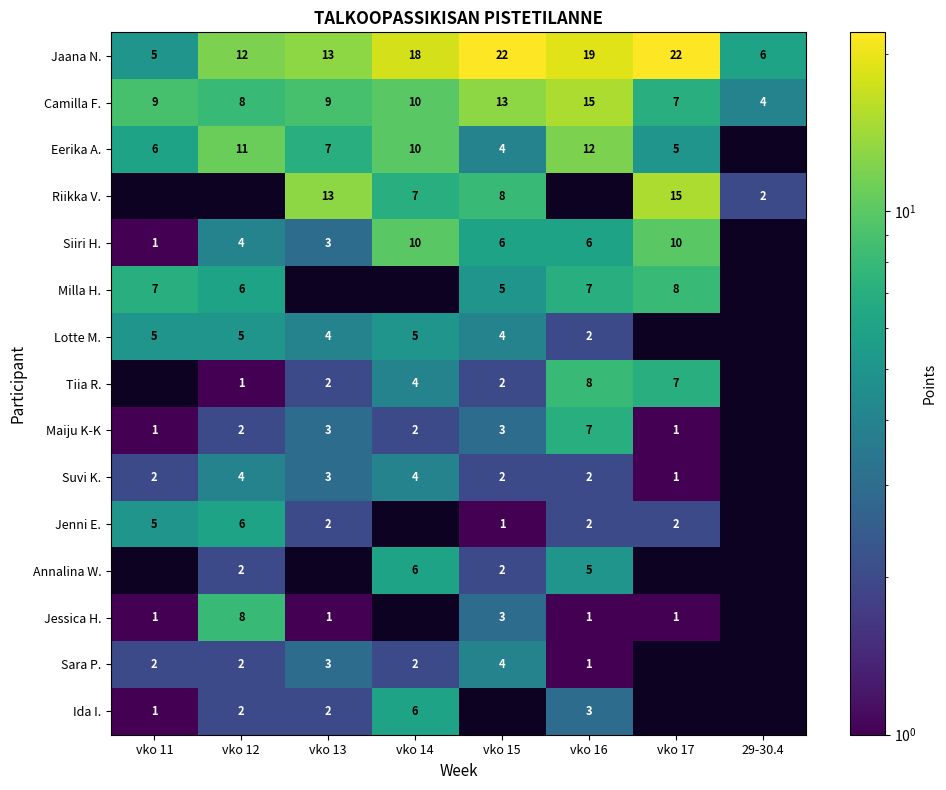

Is the value of Eerika A. at vko 16 greater than the value of Annalina W. at vko 12?

Yes